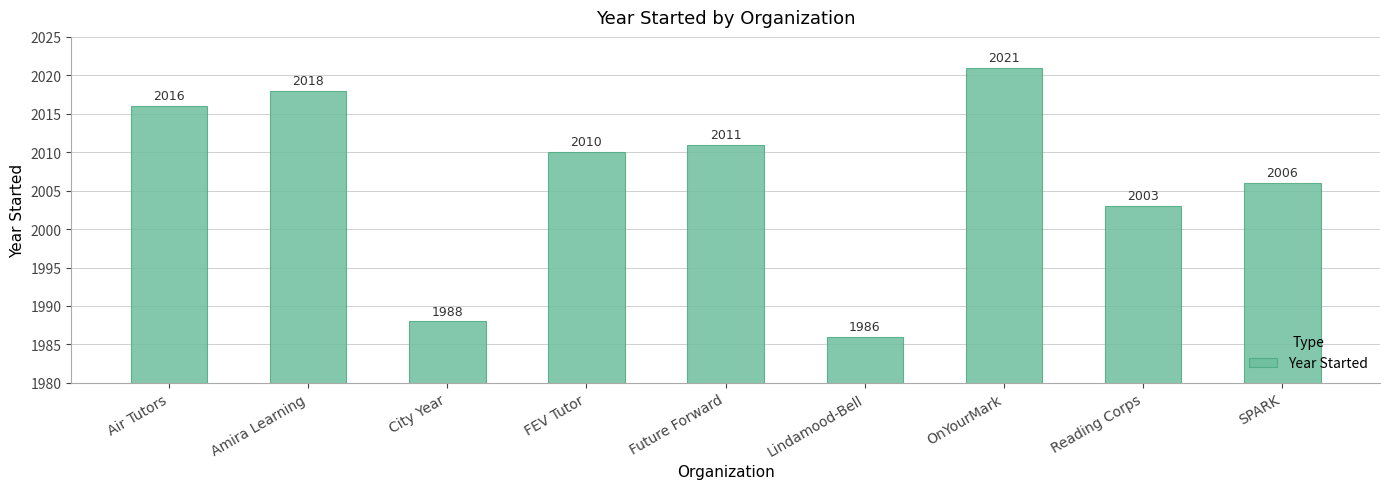

Reading left to right, what are all the values shown in this chart?

2016	2018	1988	2010	2011	1986	2021	2003	2006